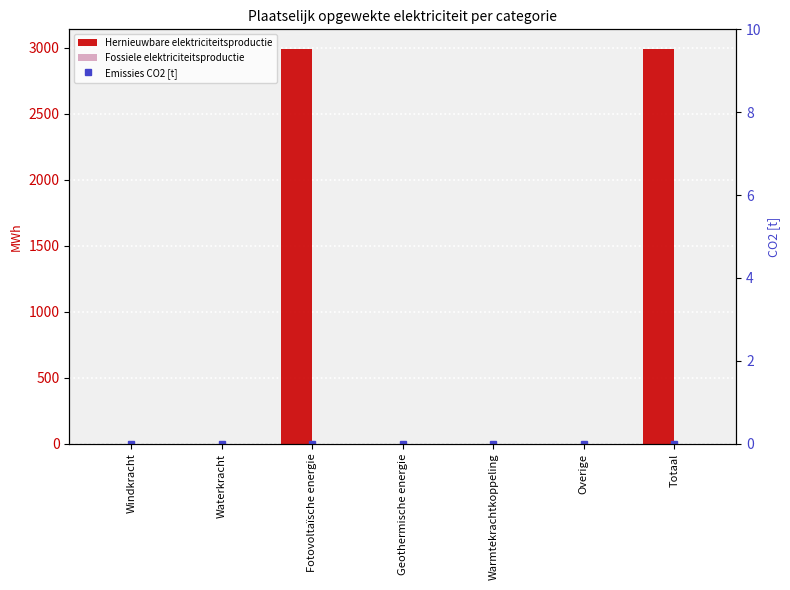

Which category has the lowest value across all series?

Windkracht